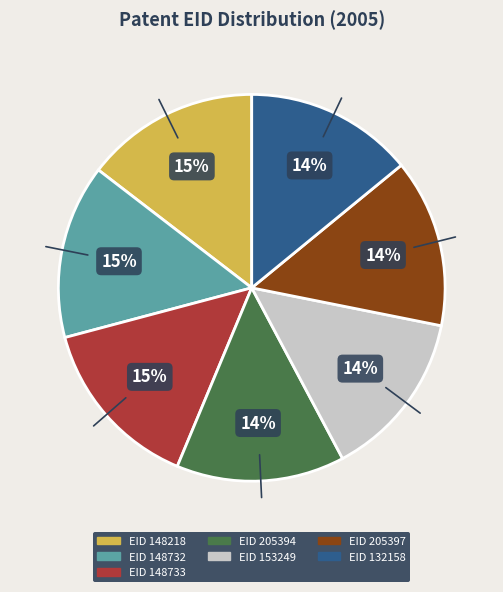

The EID 148733 slice represents 1% of the pie. True or false?

False